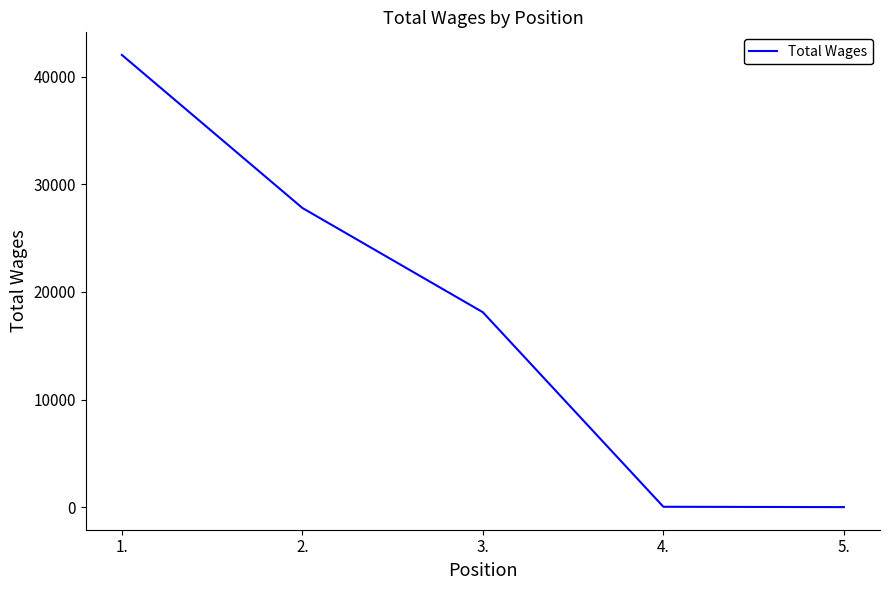

What is the difference between the second highest and second lowest values?

27735